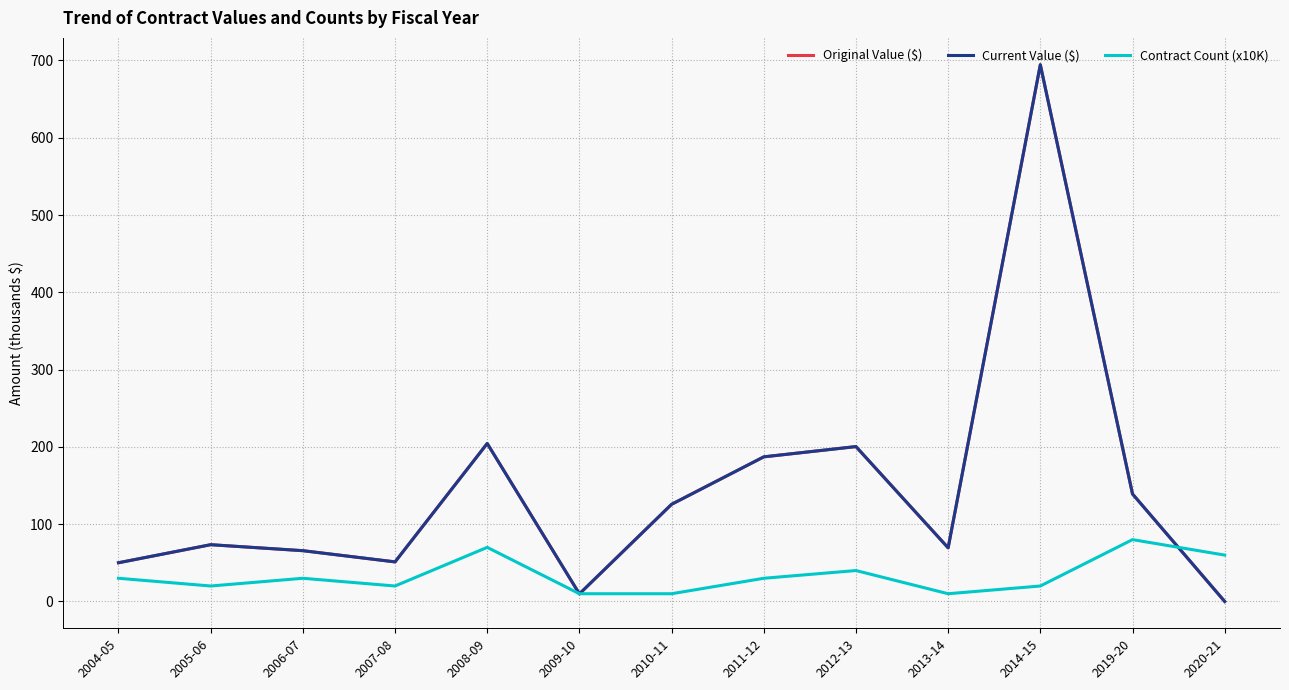

At 2008-09, list the series in order from largest to smallest.

Original Value ($), Current Value ($), Contract Count (x10K)